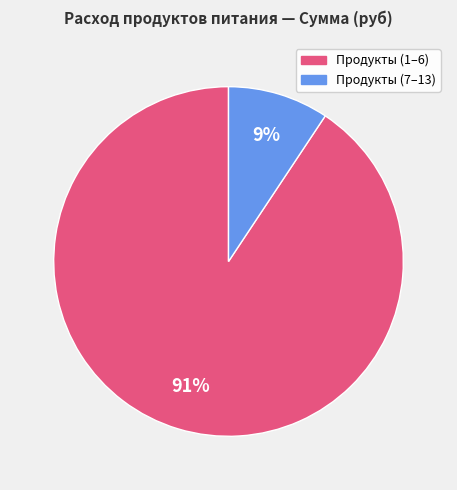

Is there a majority slice in this chart?

Yes